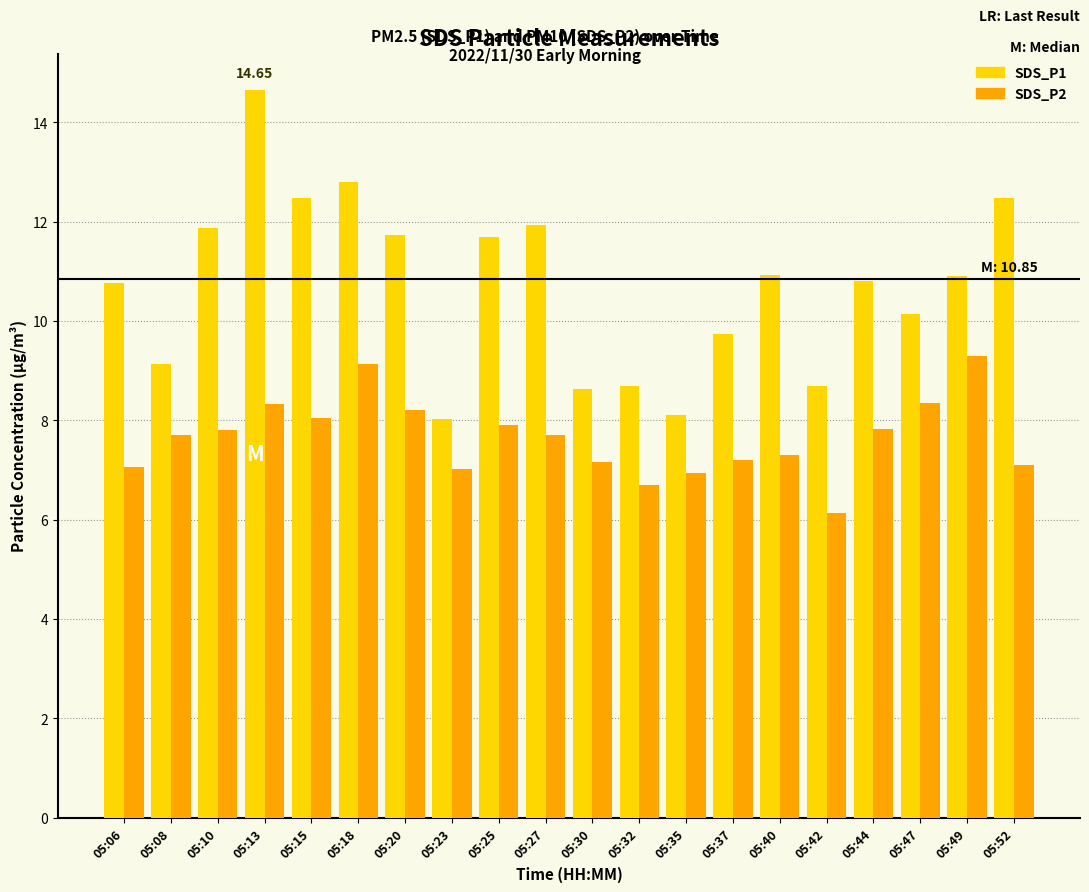

Is it true that SDS_P1 equals 18.7 at 05:27?

False